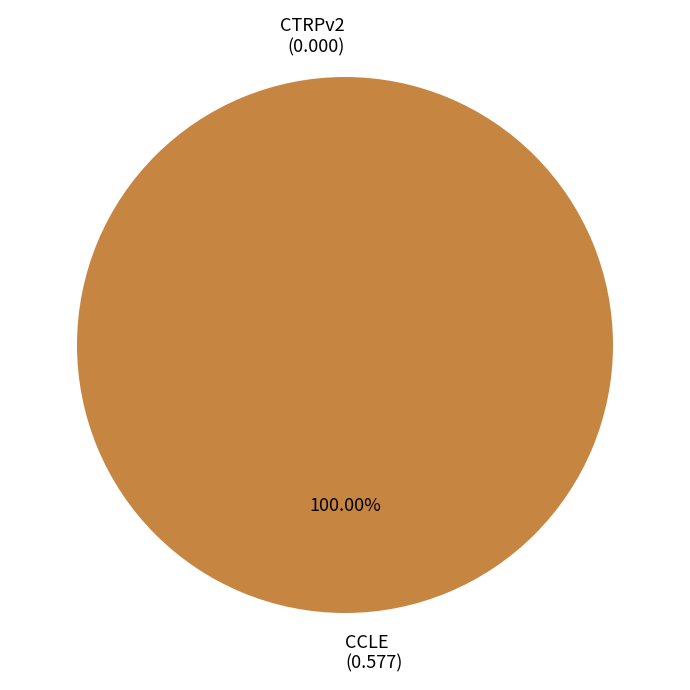

To the nearest percent, what is the average slice percentage?

50%